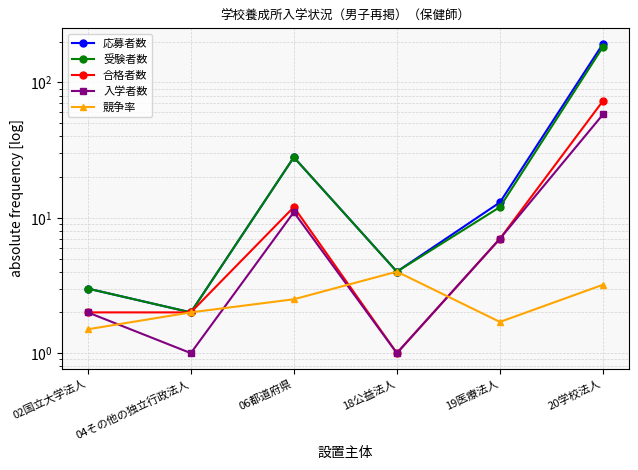

What value does the 合格者数 series have at 20学校法人?

73.0